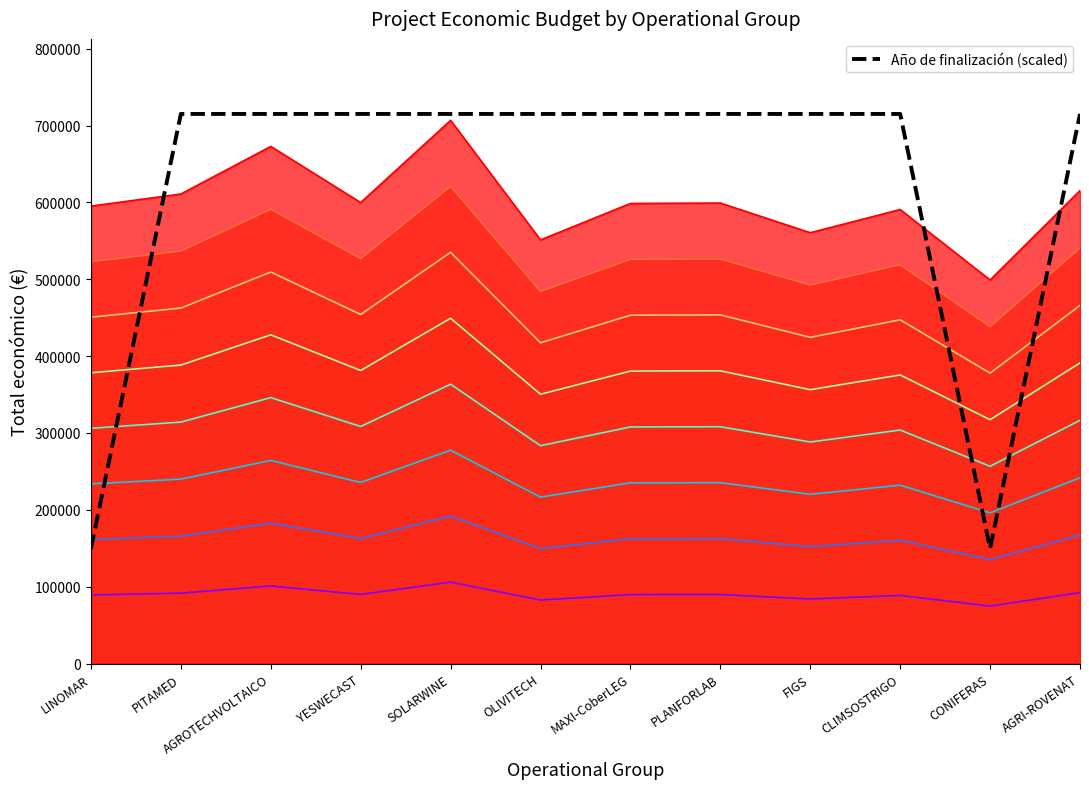

Approximately how many times larger is the value at MAXI-CoberLEG compared to FIGS?

1.0